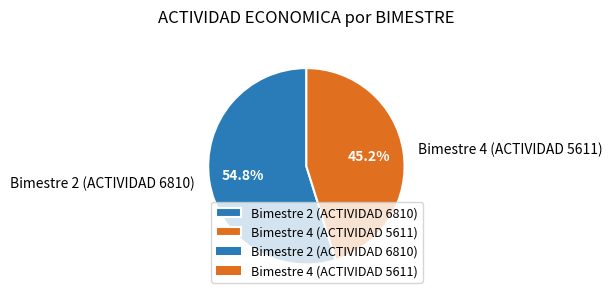

To the nearest percent, what percentage of the pie is Bimestre 2 (ACTIVIDAD 6810)?

55%